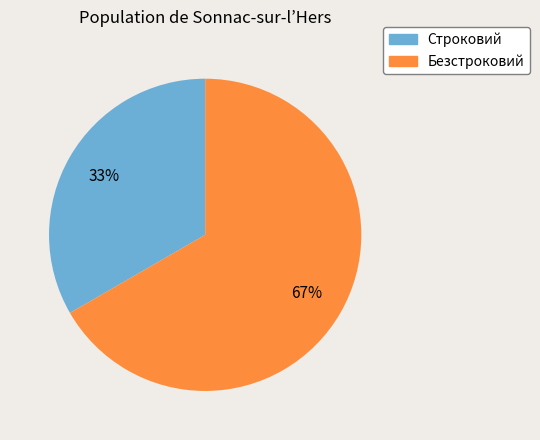

The Строковий slice represents 41% of the pie. True or false?

False